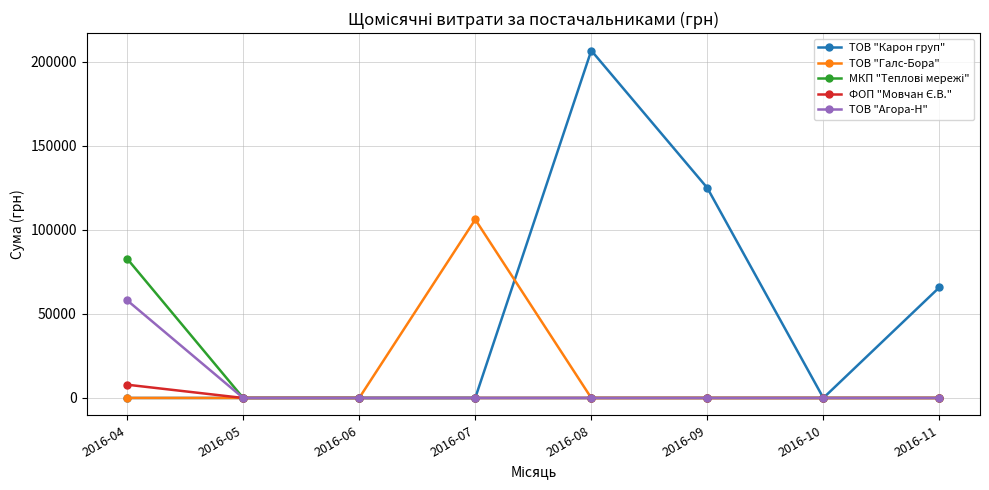

The value of ТОВ "Галс-Бора" at 2016-11 is 34935.6. True or false?

False